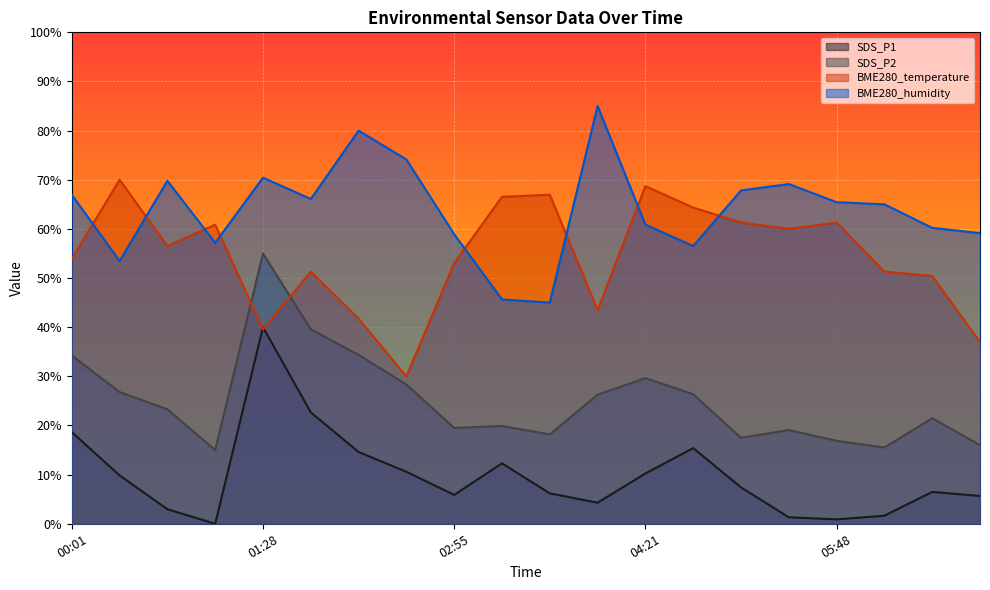

What is the minimum value for SDS_P2?

15.0